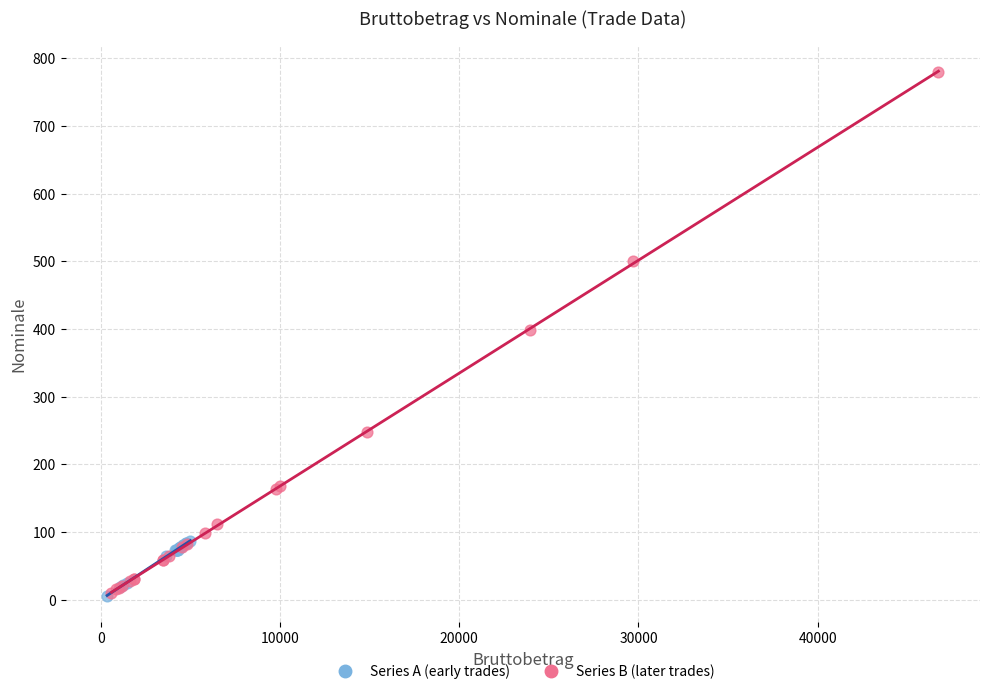

What are all the series names shown in the legend?

Series A (early trades), Series B (later trades)